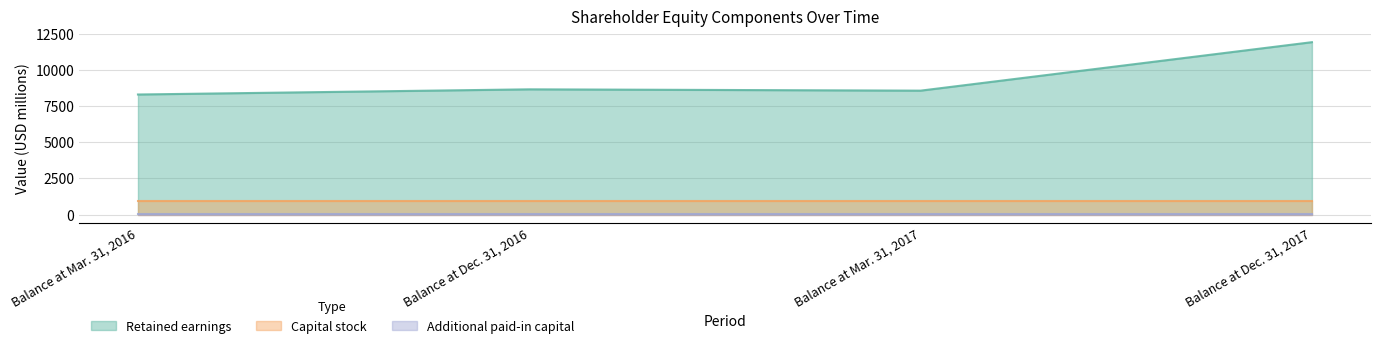

True or false: Retained earnings has more than 1 interior local peaks.

False